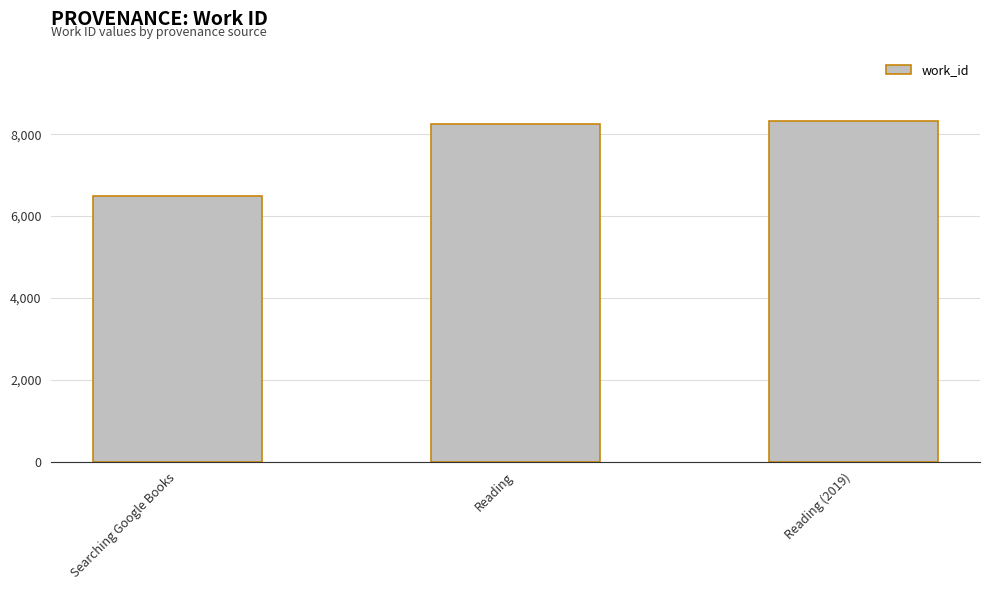

What is the label of the 3rd bar from the right?

Searching Google Books